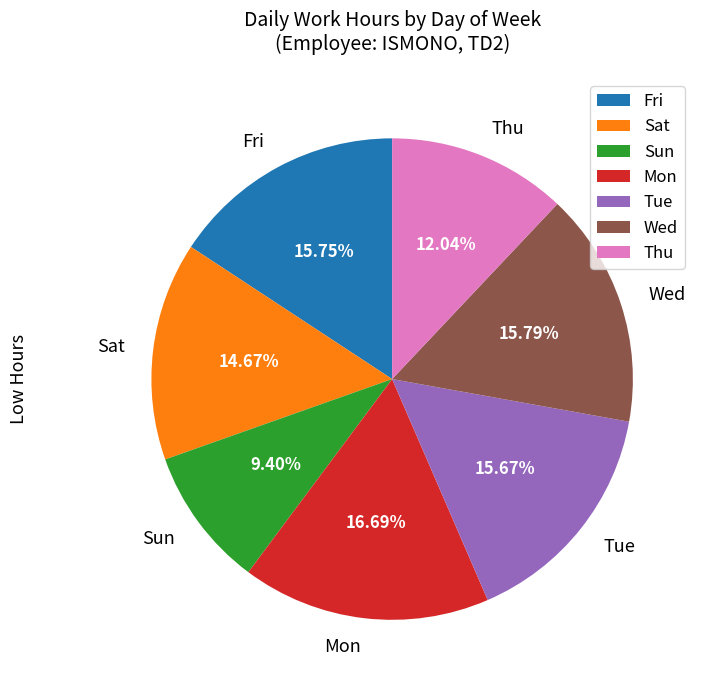

Do Tue and Sat together represent more than half of the pie?

No